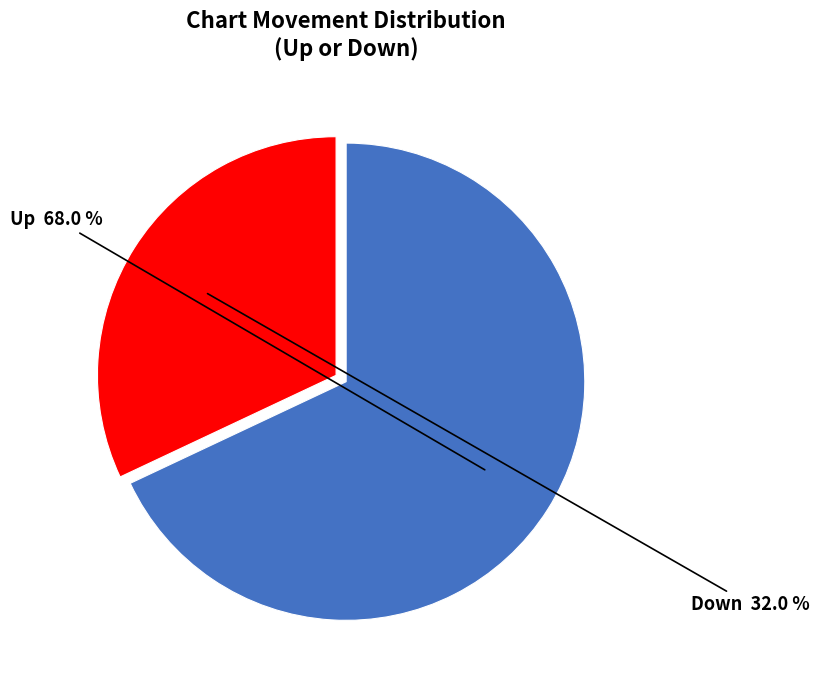

How many segments does this pie chart have?

2